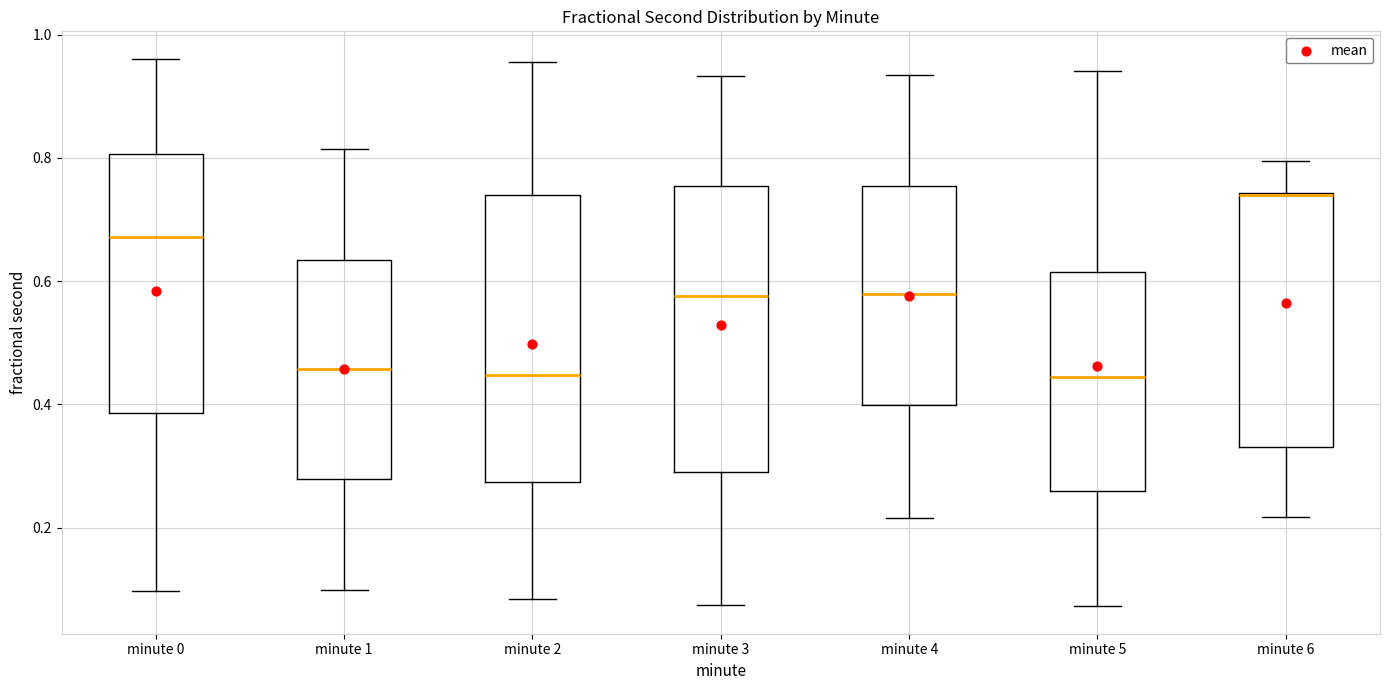

Where does the median line of the box for minute 2 sit on the y-axis? The values are not printed on the chart, so give them approximately, as read against the axis.

0.44